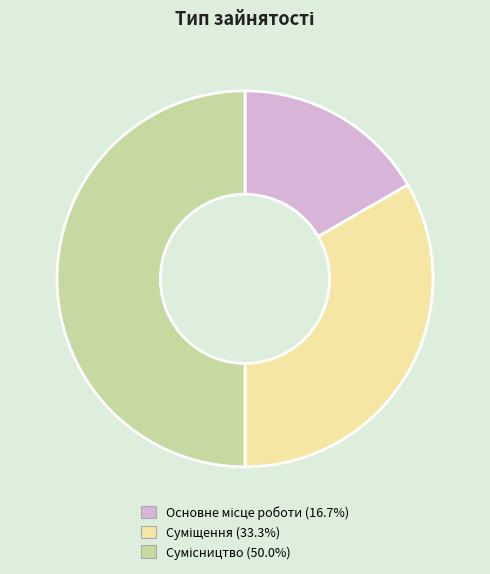

Is Основне місце роботи the majority of the pie?

No